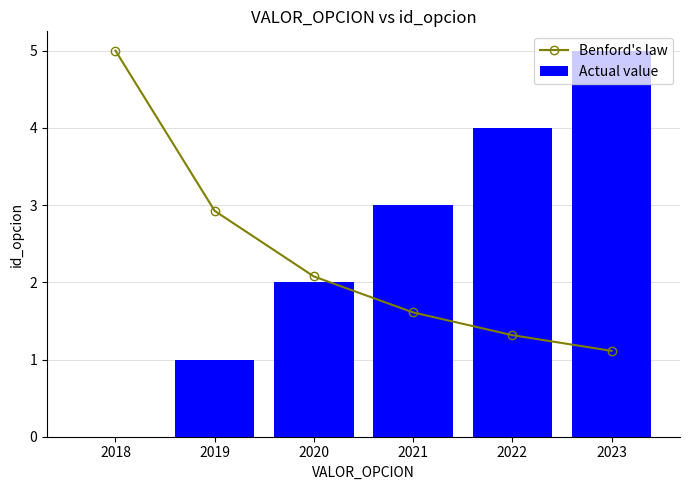

Are the bars grouped side by side (vs. stacked)?

Yes